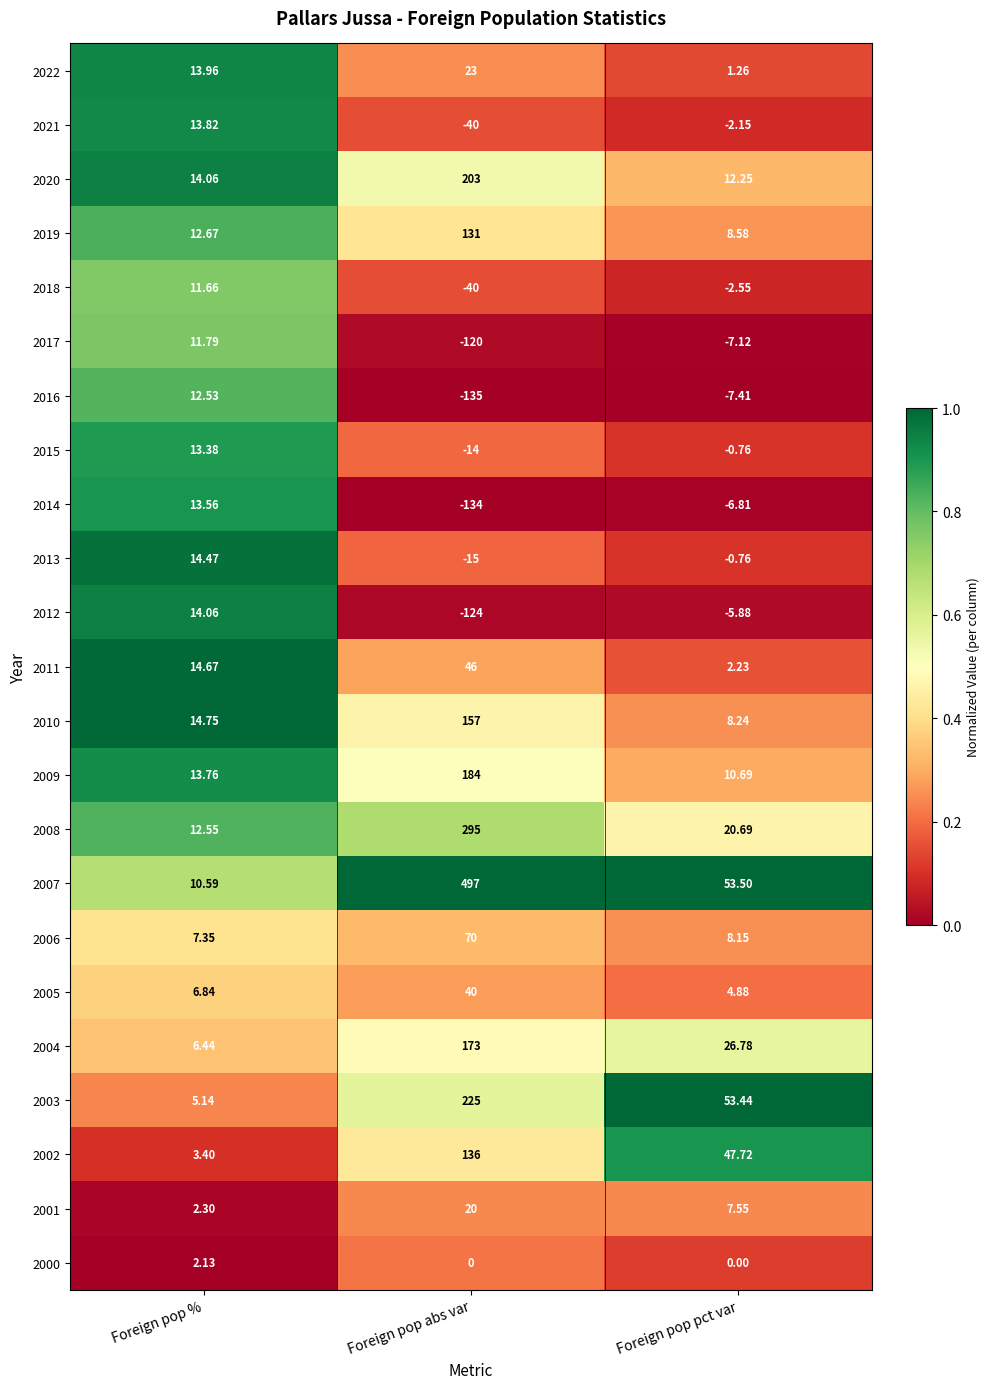

List the labels in order of 2003 value, largest first.

Foreign pop abs var, Foreign pop pct var, Foreign pop %